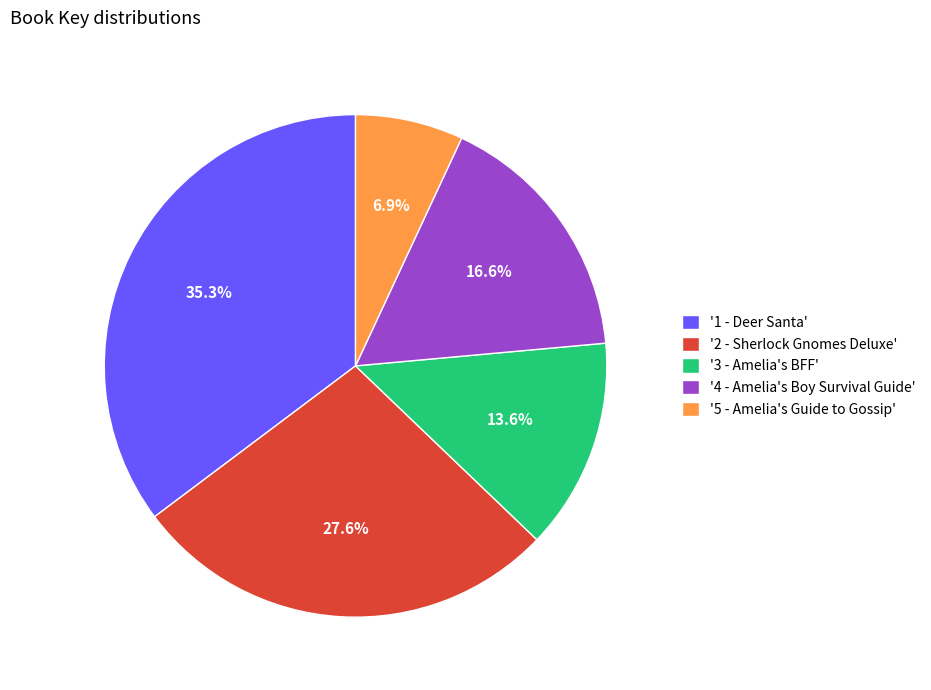

What portion of the pie excludes '2 - Sherlock Gnomes Deluxe'?

72.4%